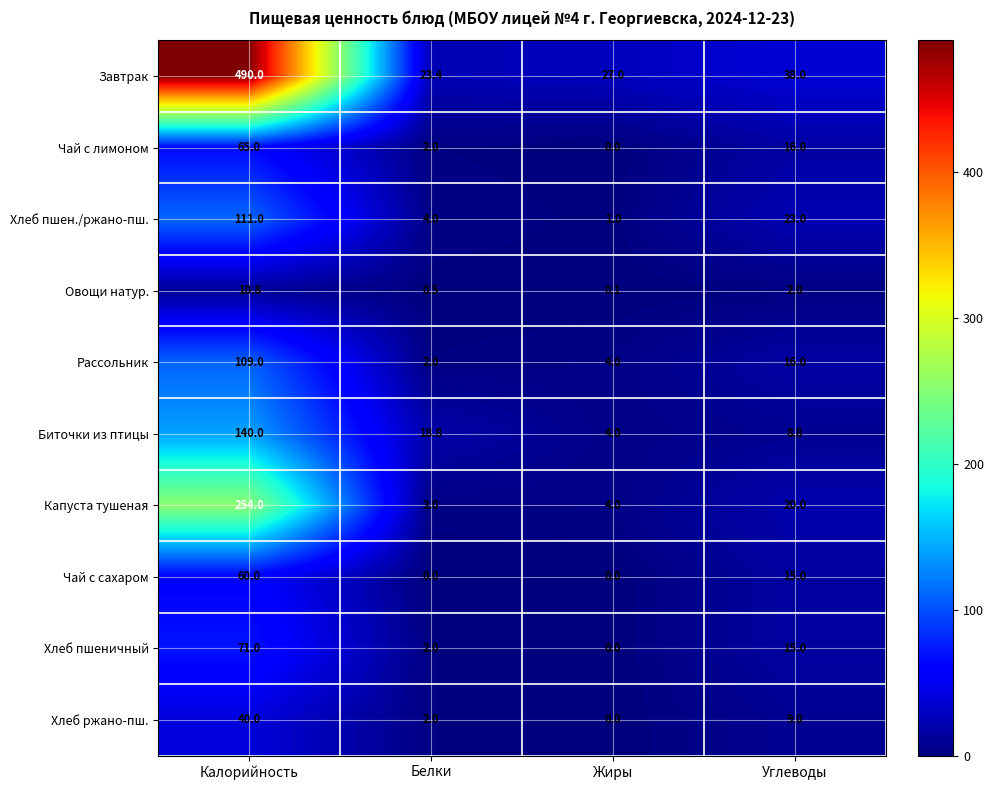

What is the sum of the Хлеб пшеничный values at Углеводы and Белки?

17.0